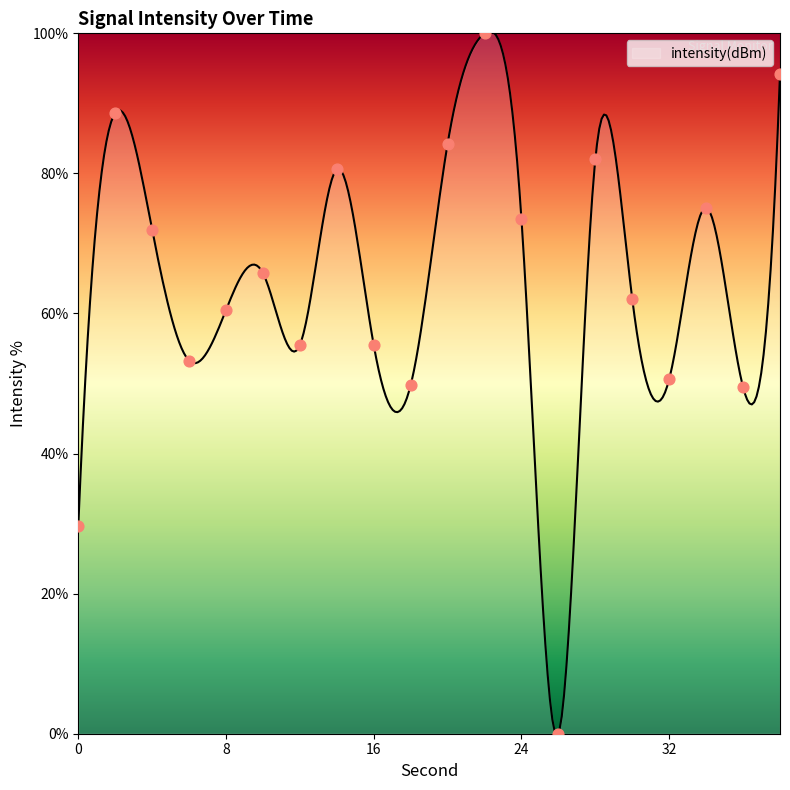

What is the change in value from 6 to 20?

+30.9